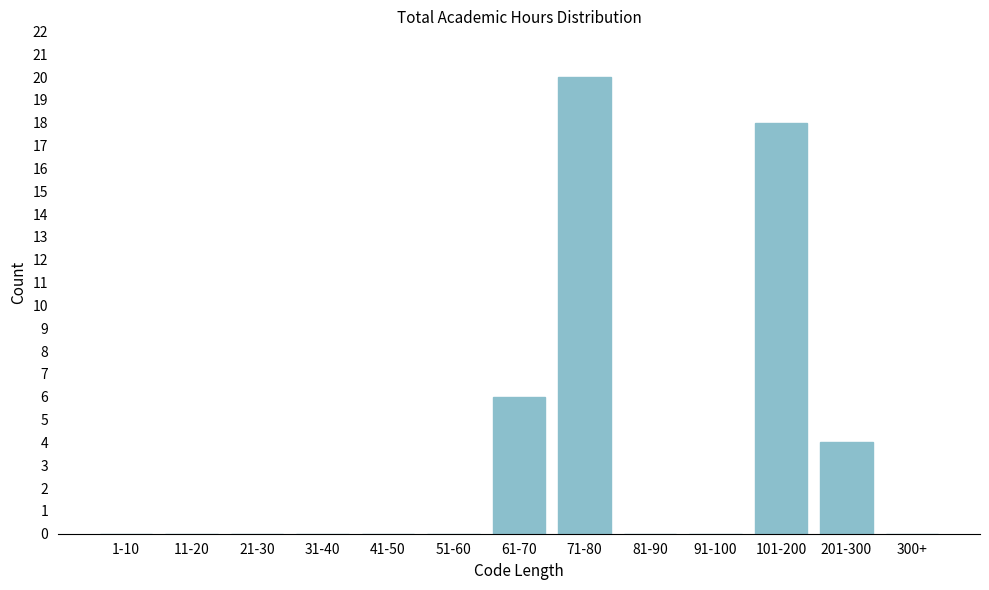

Reading left to right, list all the values displayed in this chart.

1-10=0	11-20=0	21-30=0	31-40=0	41-50=0	51-60=0	61-70=6	71-80=20	81-90=0	91-100=0	101-200=18	201-300=4	300+=0